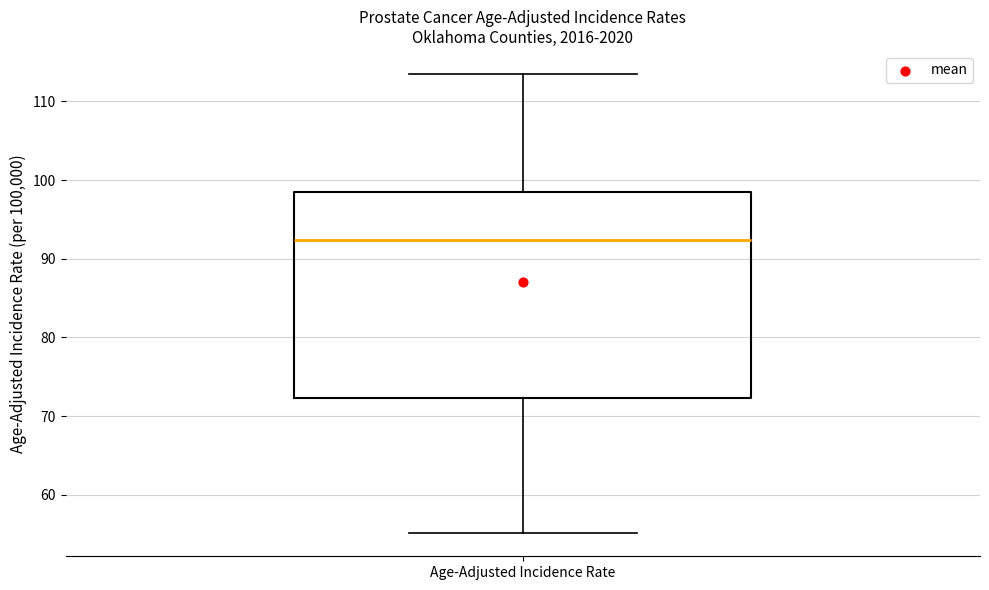

Read this box plot against the y-axis: the position of the median line, the range covered by the box, and the ends of both whiskers. The values are not printed on the chart, so give them approximately, as read against the axis.

median 92, box 72 to 99, whiskers 55 to 114